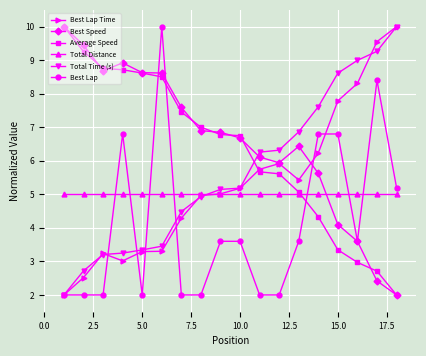

What is the highest value of the Best Speed series?

10.0